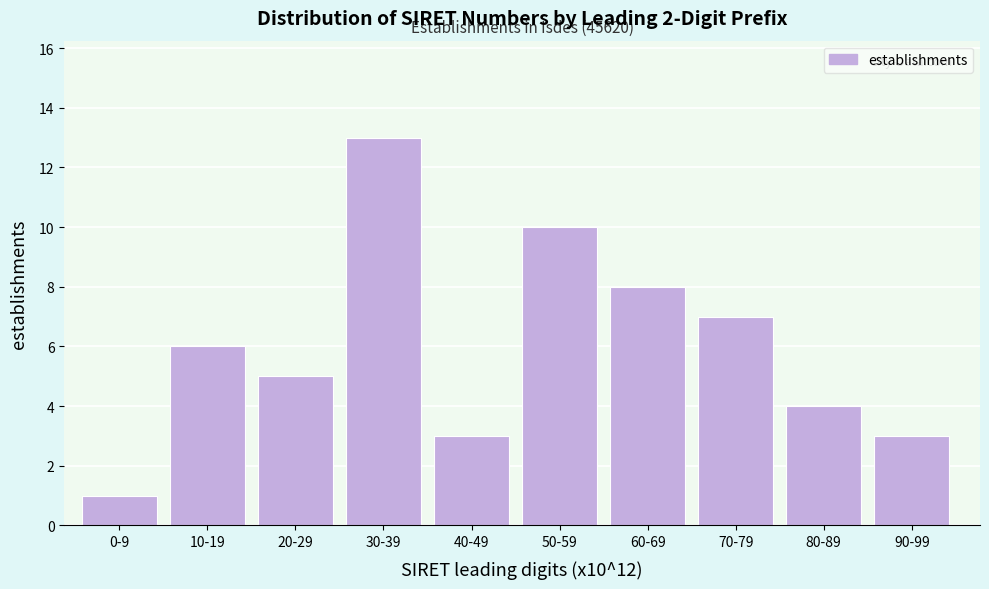

Reading left to right, what are all the values shown in this chart?

1	6	5	13	3	10	8	7	4	3